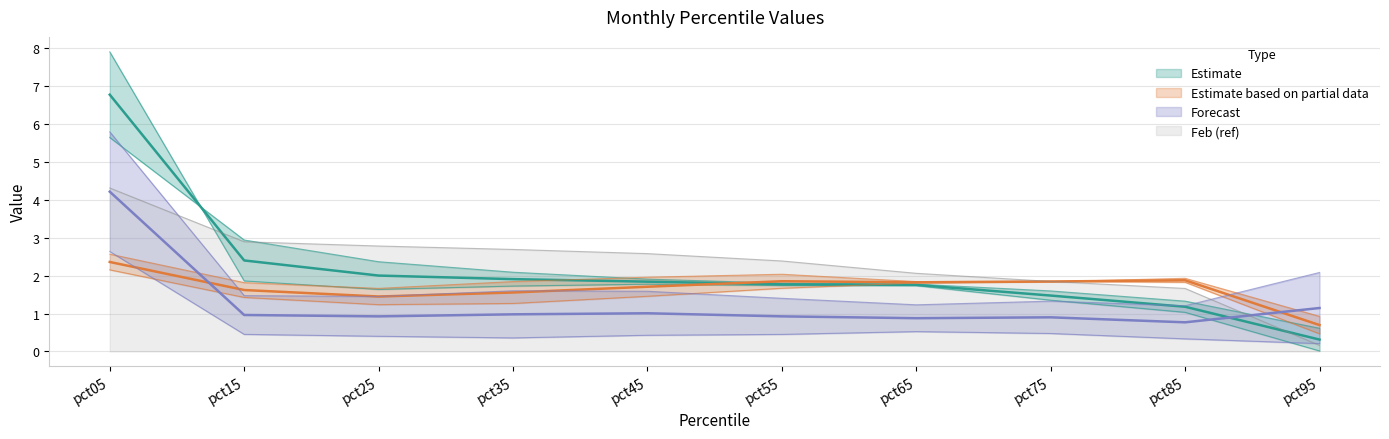

True or false: Feb (ref) has a value of 1.8 at pct75.

True